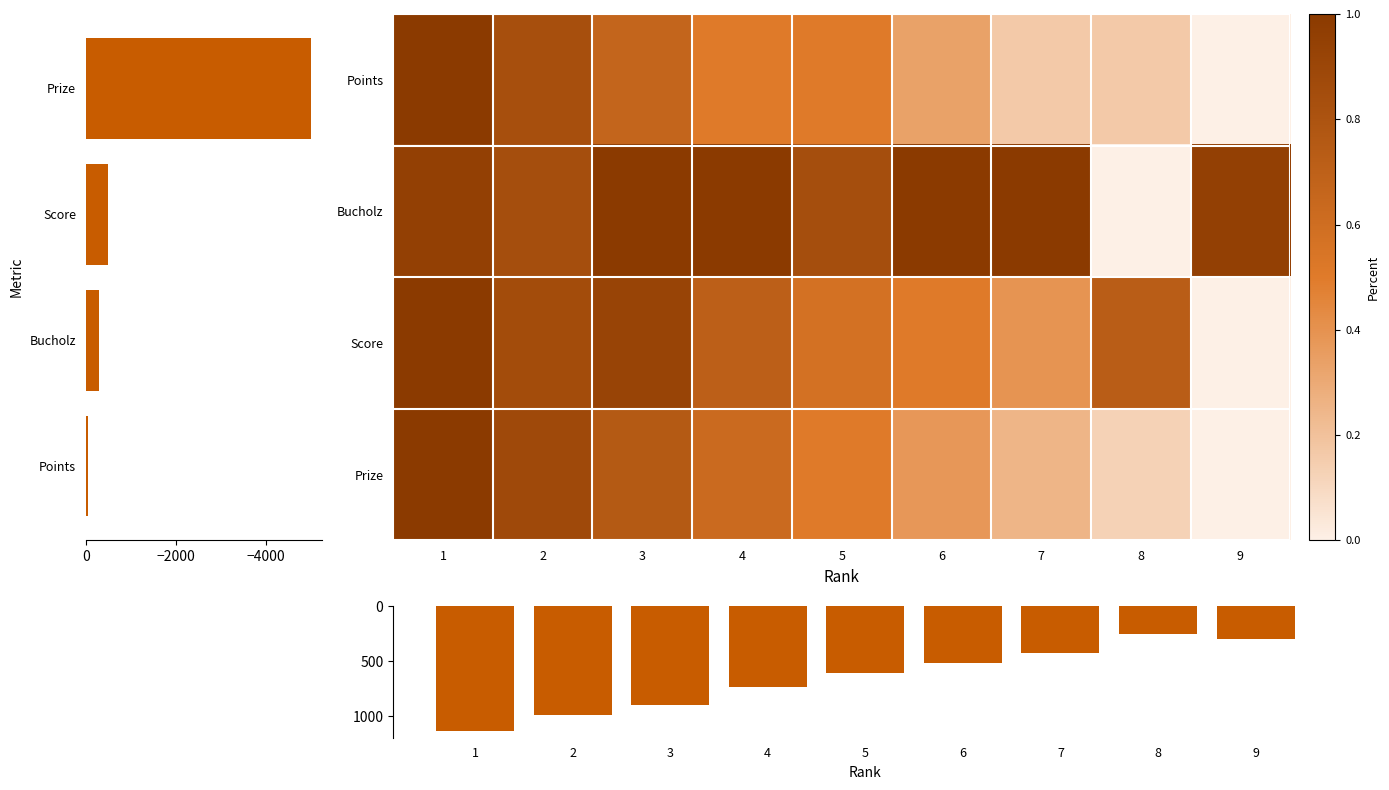

Count the number of data series in this chart.

4